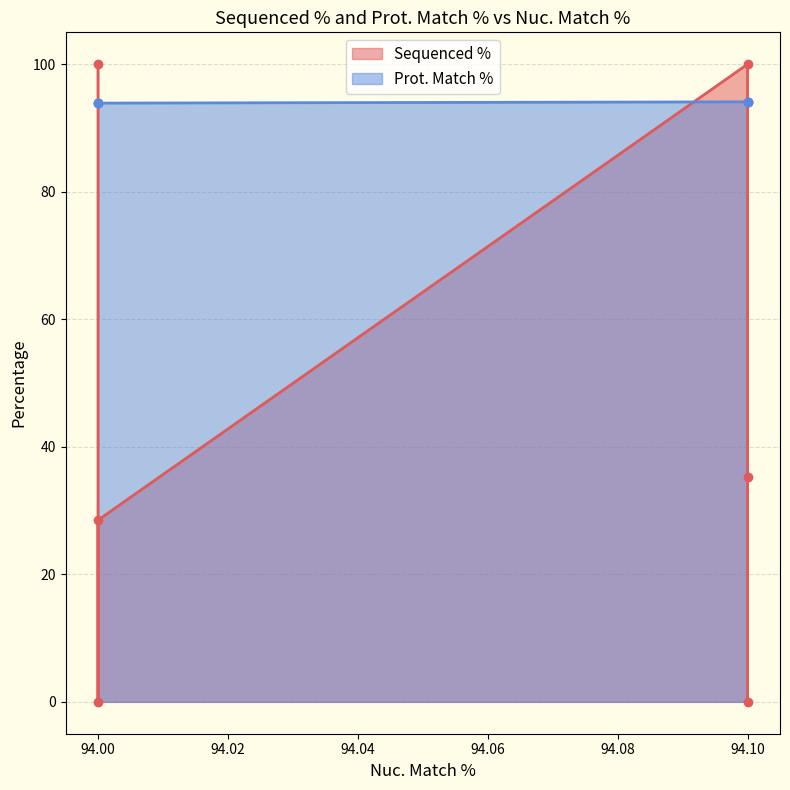

True or false: the data has more than 0 interior local peaks.

False